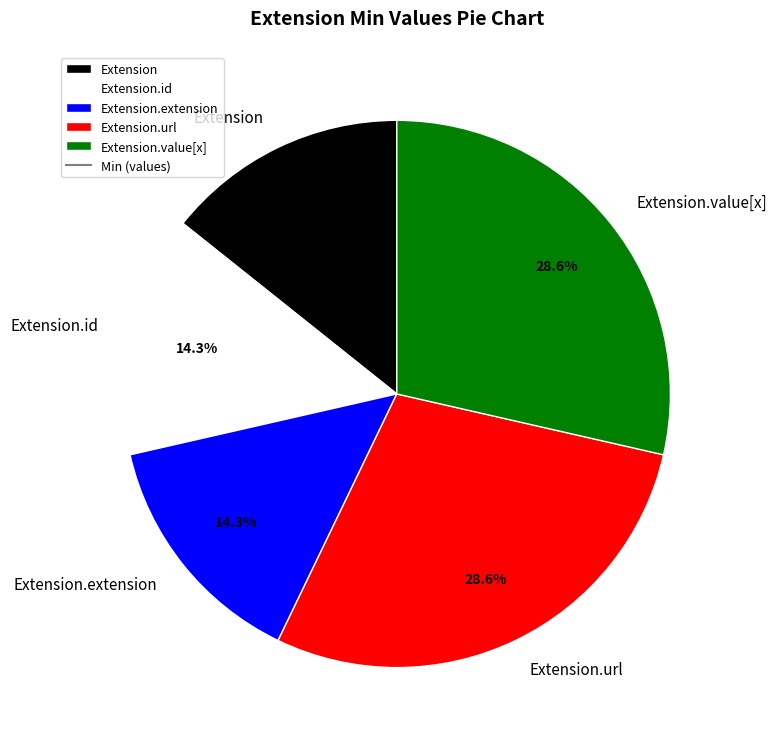

Do Extension.value[x] and Extension.extension together represent more than half of the pie?

No